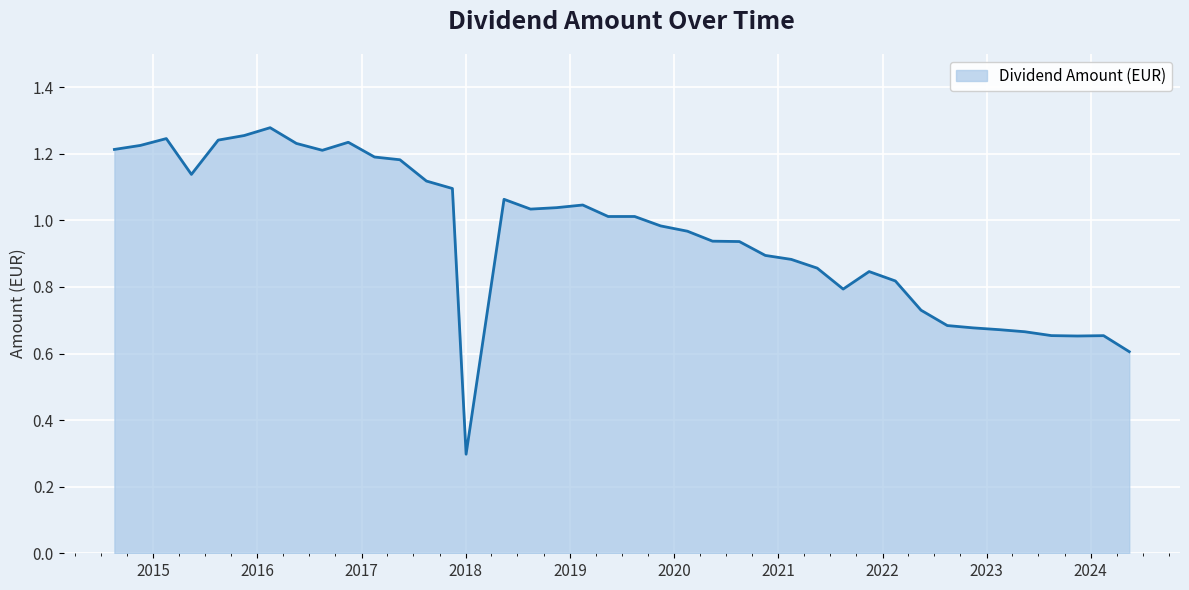

Count the number of data series in this chart.

1